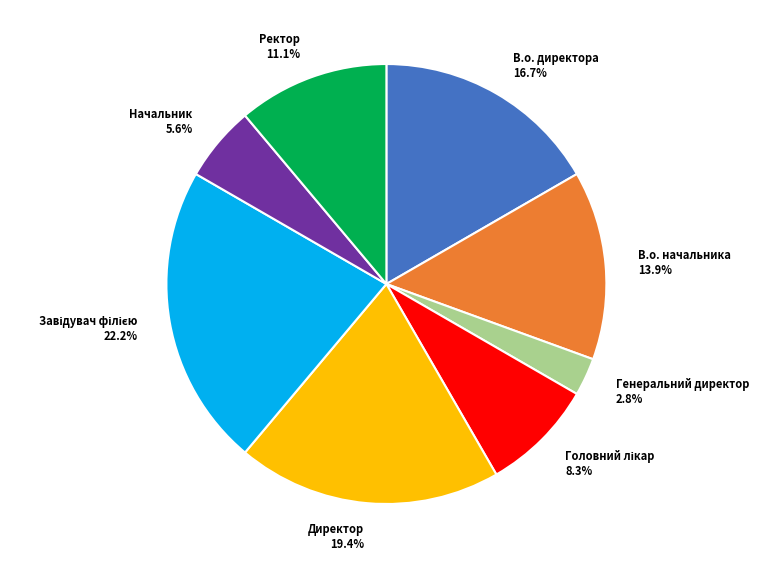

Is Начальник the majority of the pie?

No